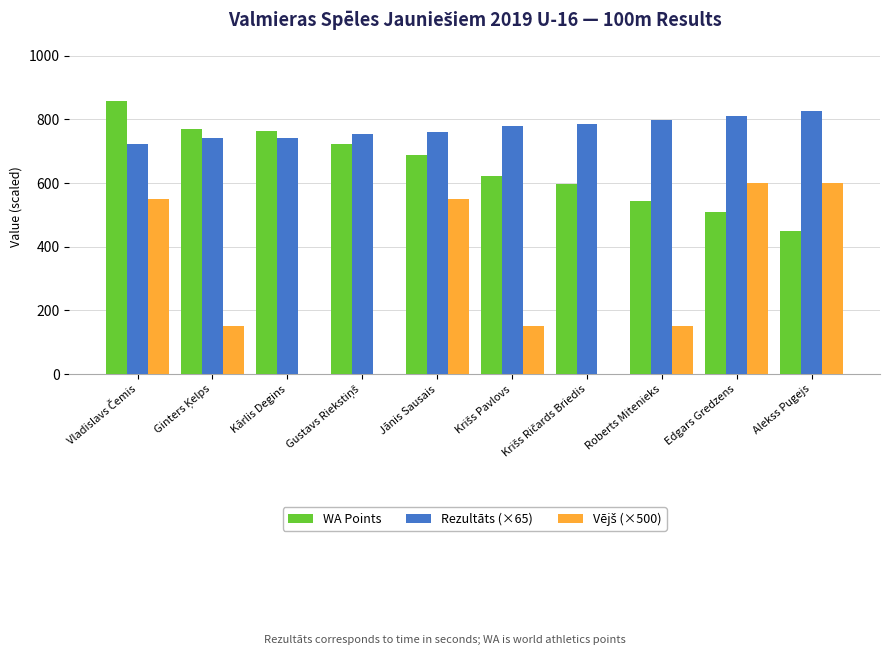

The WA Points series shows 800.9 at Alekss Pugejs. True or false?

False